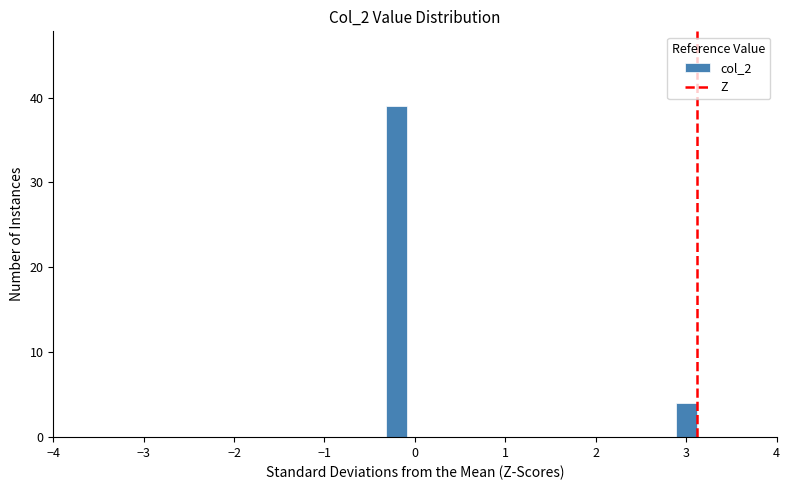

Around what value on the x-axis is the tallest bar? Give the approximate position of its centre, as read against the axis.

-0.2